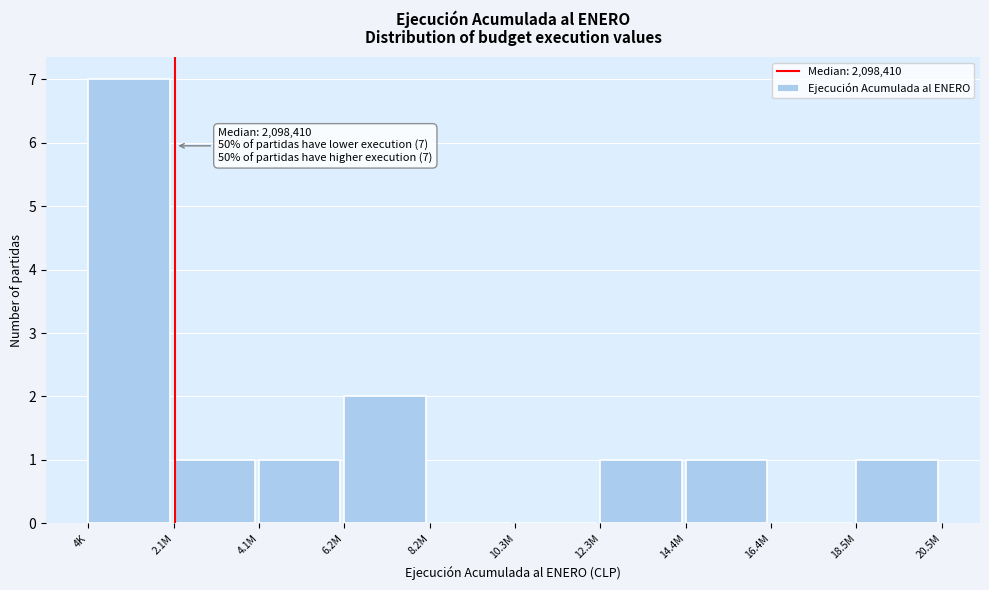

Reading right to left, extract all data points from this chart.

18.5M=1	16.4M=0	14.4M=1	12.3M=1	10.3M=0	8.2M=0	6.2M=2	4.1M=1	2.1M=1	4K=7